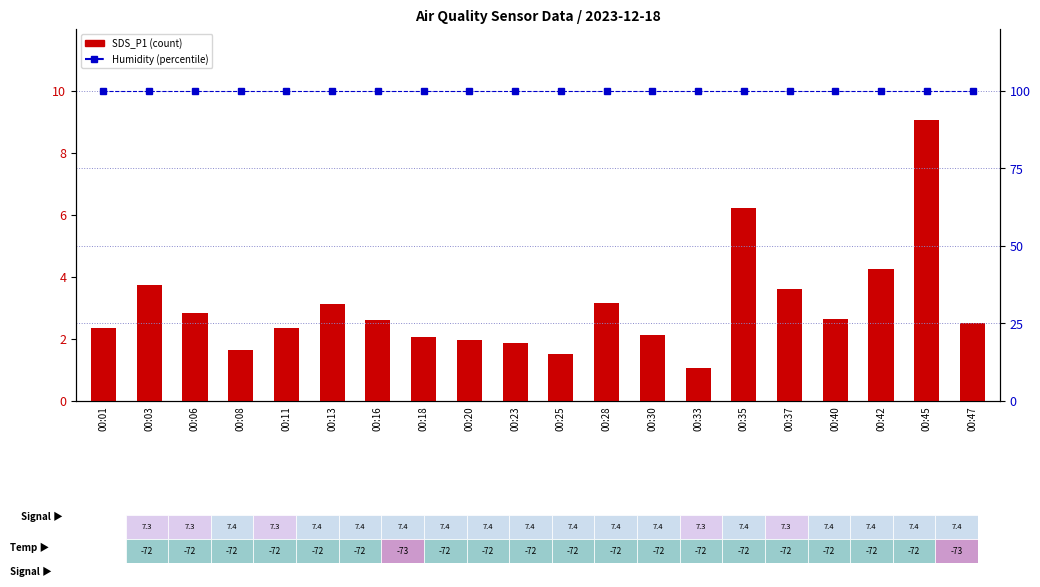

What is the minimum value shown in the chart?

1.1